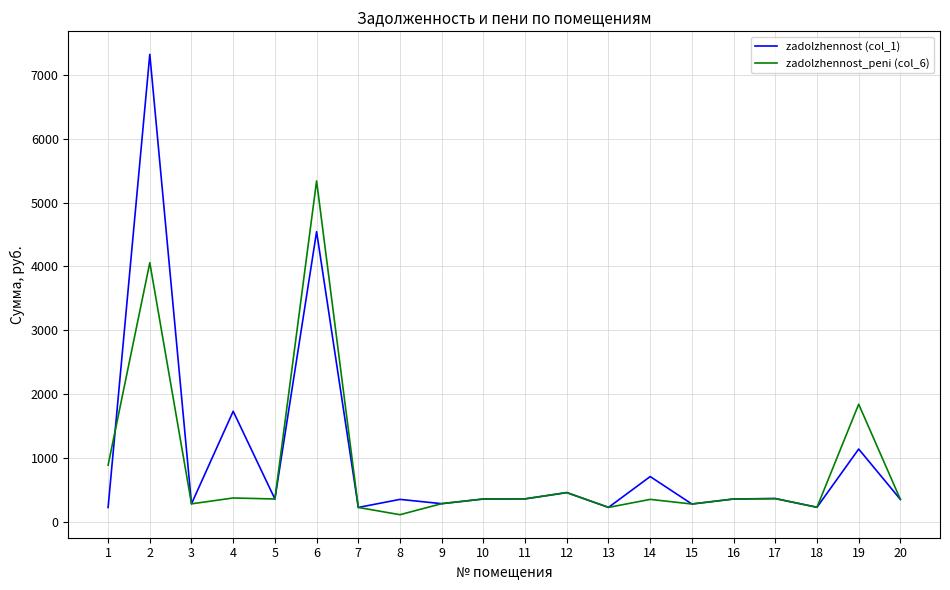

What are all the series names shown in the legend?

zadolzhennost (col_1), zadolzhennost_peni (col_6)